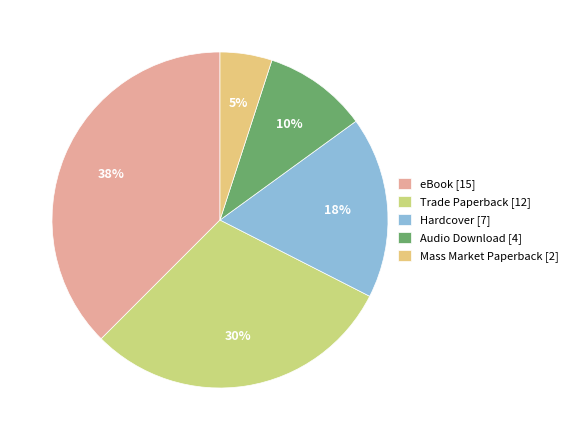

How many slices are in this pie chart?

5